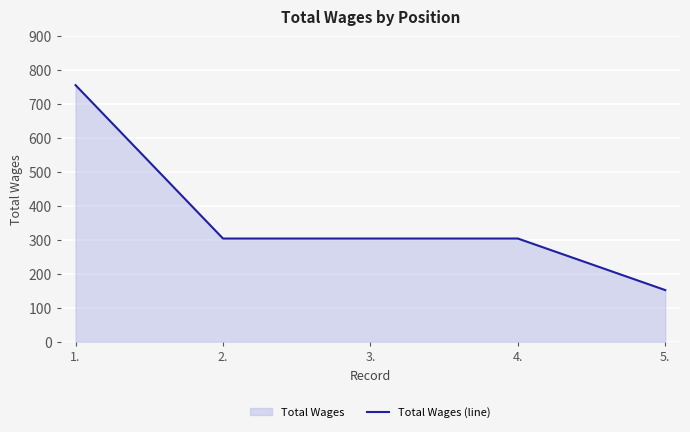

What is the sum of all values?

1820